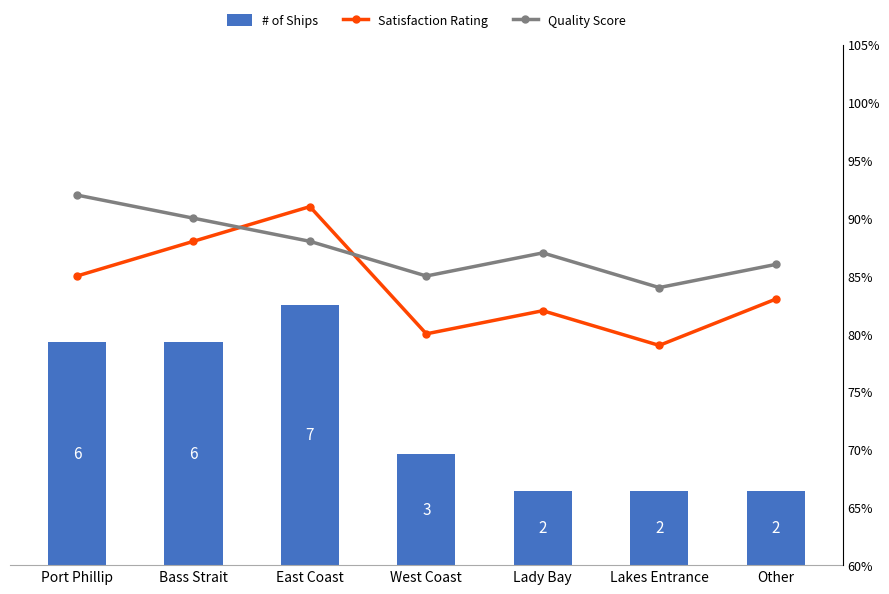

Reading left to right, list all the values displayed in this chart.

# of Ships: Port Phillip=6	Bass Strait=6	East Coast=7	West Coast=3	Lady Bay=2	Lakes Entrance=2	Other=2
Satisfaction Rating: Port Phillip=85	Bass Strait=88	East Coast=91	West Coast=80	Lady Bay=82	Lakes Entrance=79	Other=83
Quality Score: Port Phillip=92	Bass Strait=90	East Coast=88	West Coast=85	Lady Bay=87	Lakes Entrance=84	Other=86